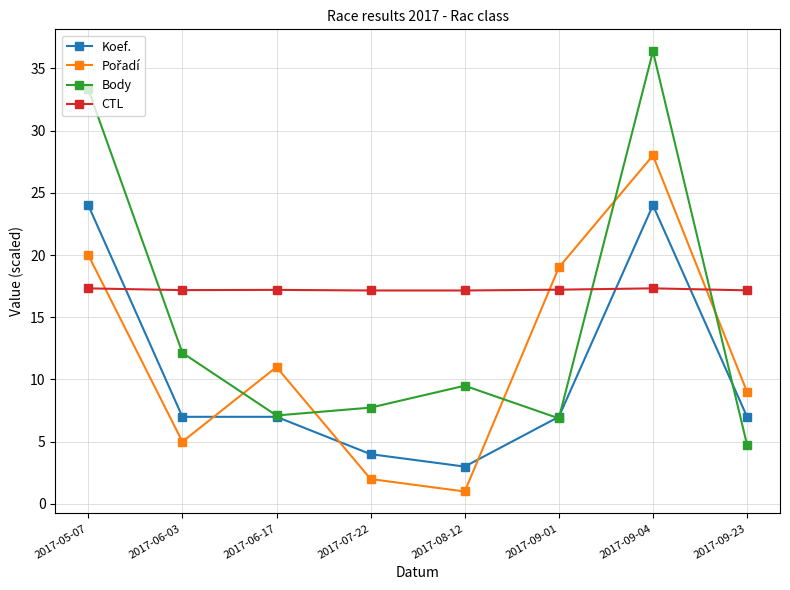

What is the spread (max minus min) of values at 2017-08-12?

16.2